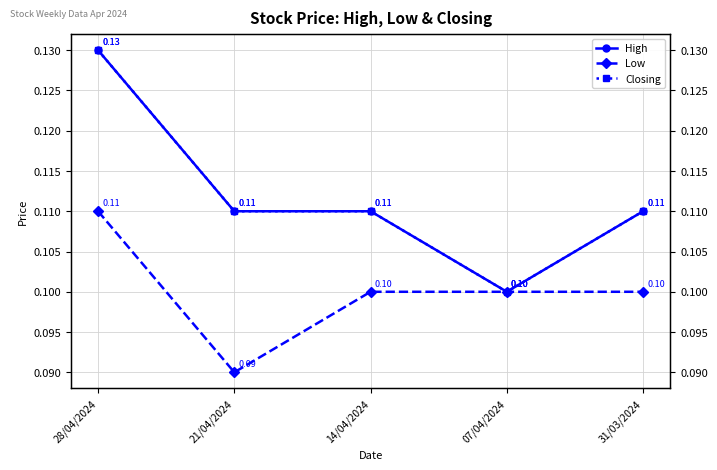

What is the label of the 2nd point from the right?

07/04/2024